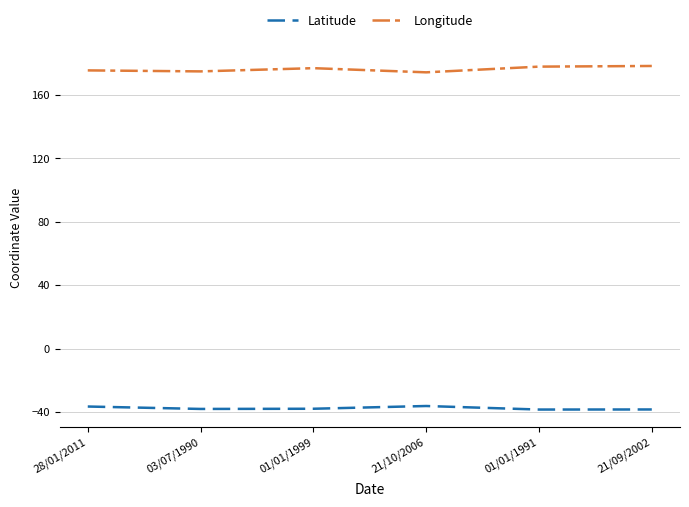

What is the difference between the Longitude values at 28/01/2011 and 21/09/2002?

2.8